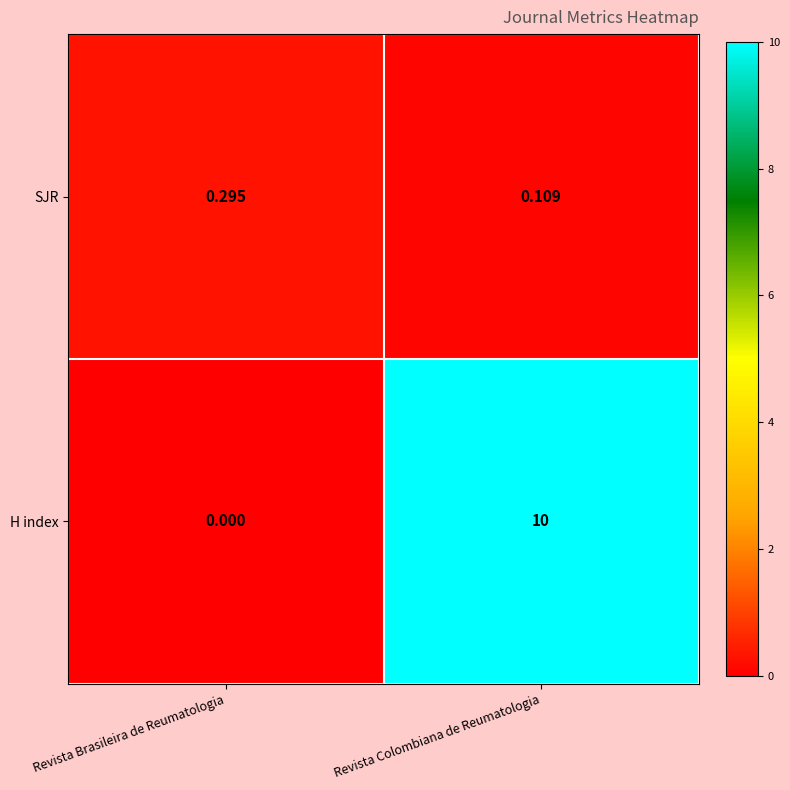

List the labels in order of SJR value, largest first.

Revista Brasileira de Reumatologia, Revista Colombiana de Reumatologia